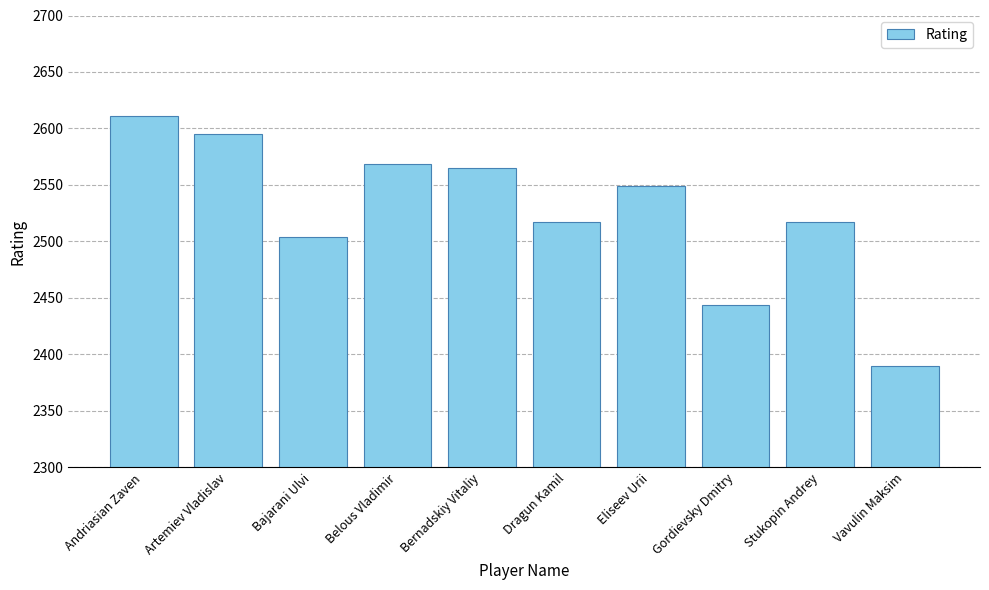

Which category has the lowest value across all series?

Vavulin Maksim